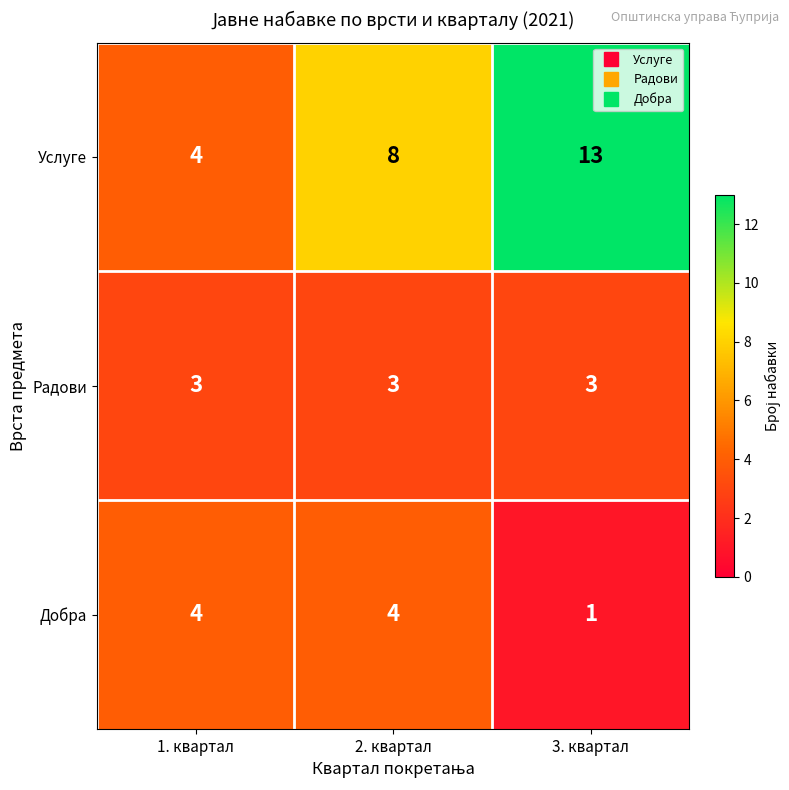

What is the sum of the Радови values at 3. квартал and 2. квартал?

6